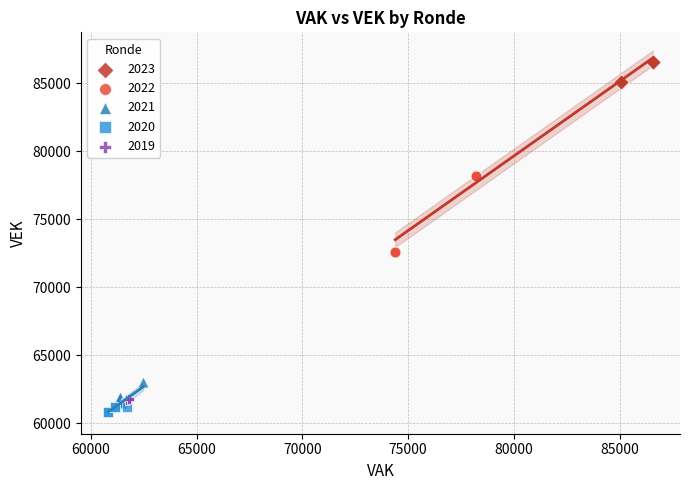

Which series contains the highest Y value?

2023